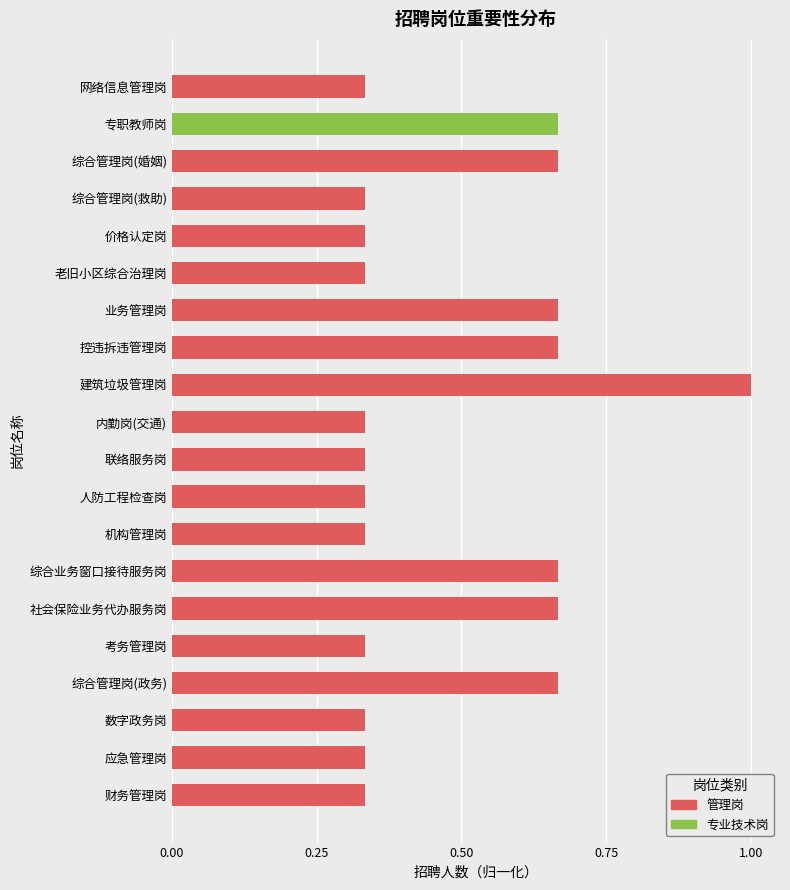

What is the value of the 11th bar from the left?

0.3